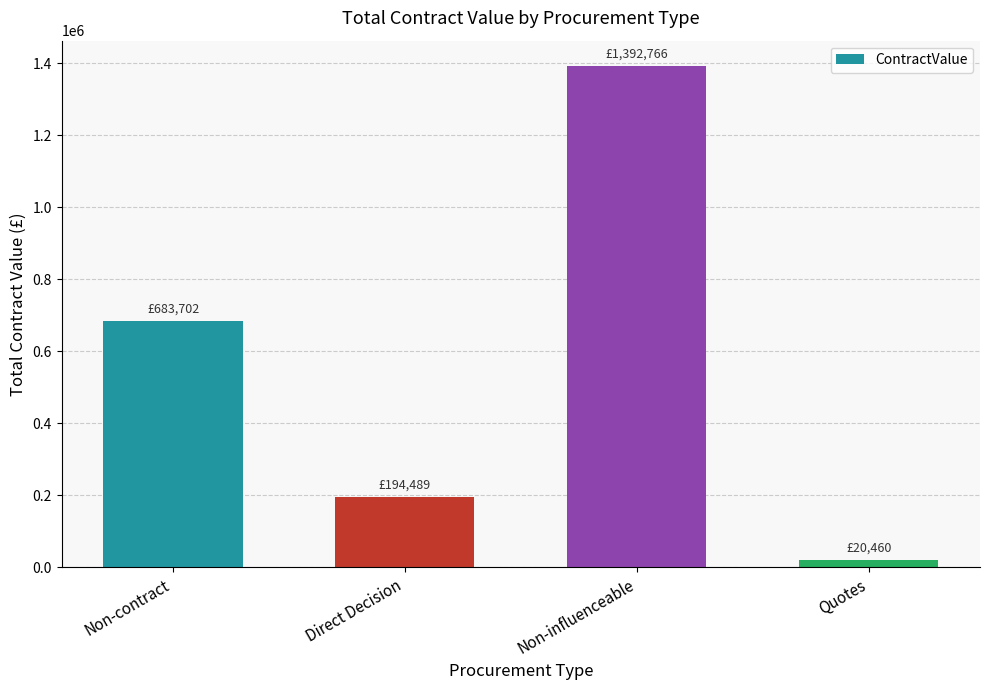

At which label does the data first exceed 683702?

Non-contract